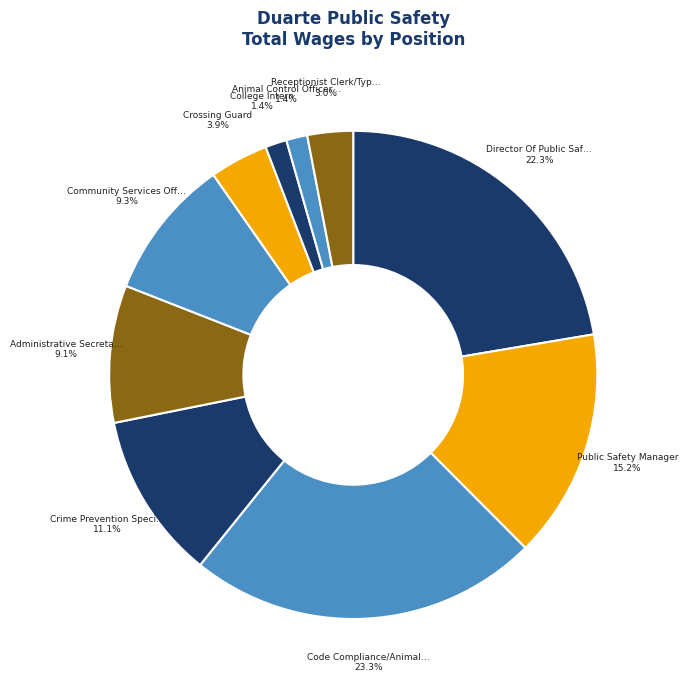

How many segments does this pie chart have?

10